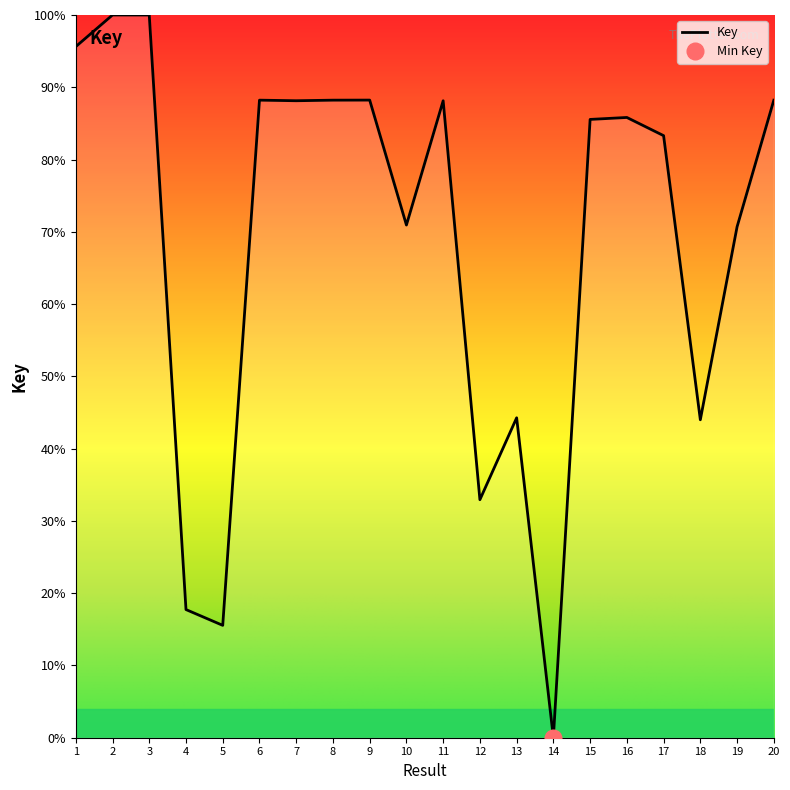

How many interior local peaks (higher than both neighbors) does the data have?

6